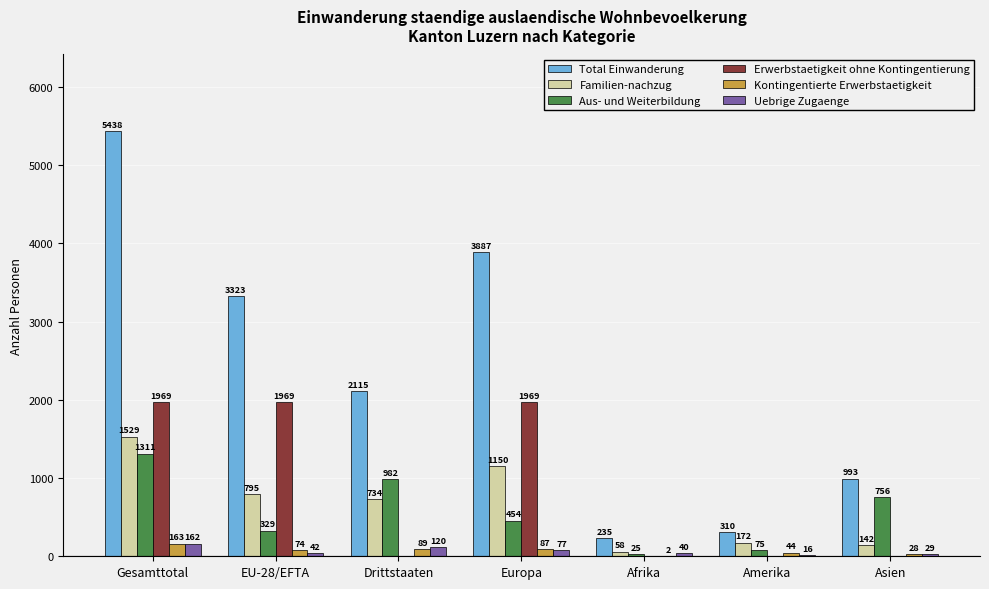

What are all the series names shown in the legend?

Total Einwanderung, Familien-nachzug, Aus- und Weiterbildung, Erwerbstaetigkeit ohne Kontingentierung, Kontingentierte Erwerbstaetigkeit, Uebrige Zugaenge